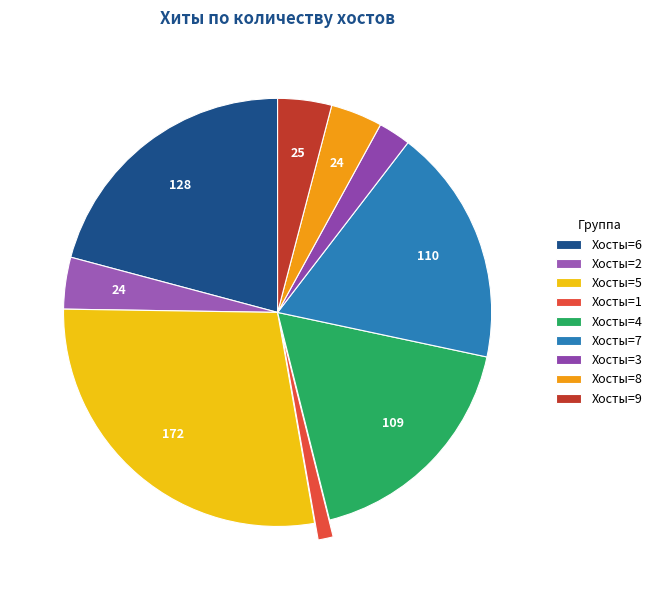

Is there a majority slice in this chart?

No